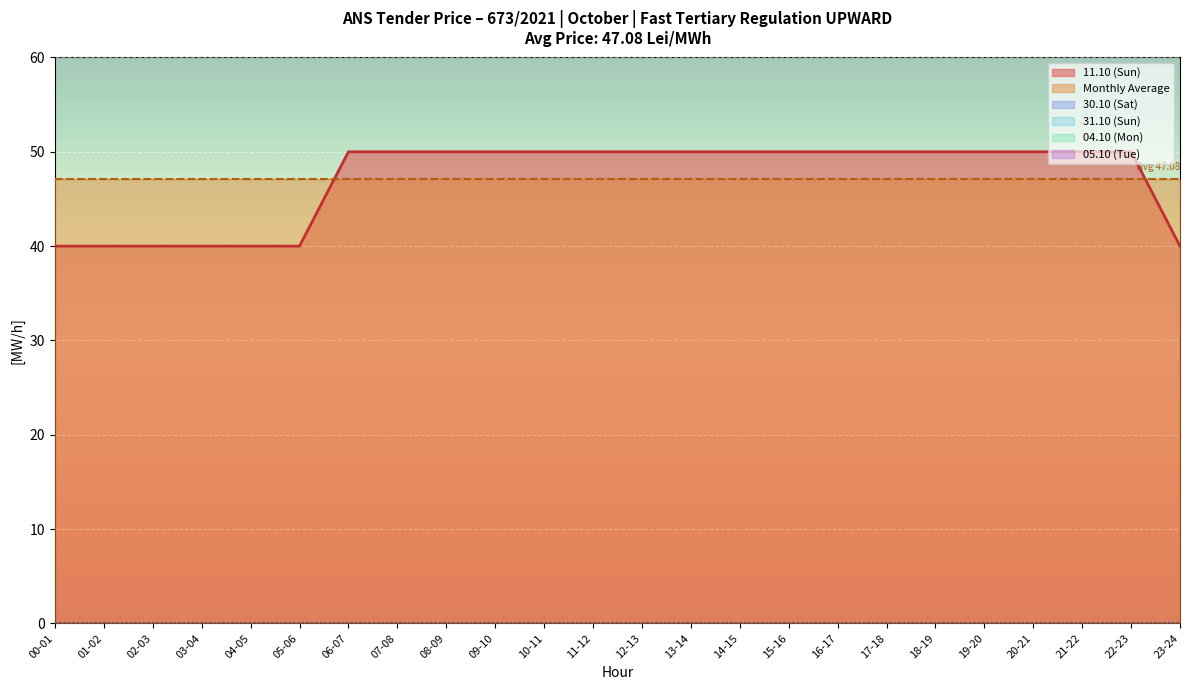

At which category does the chart reach its peak across all series?

06-07